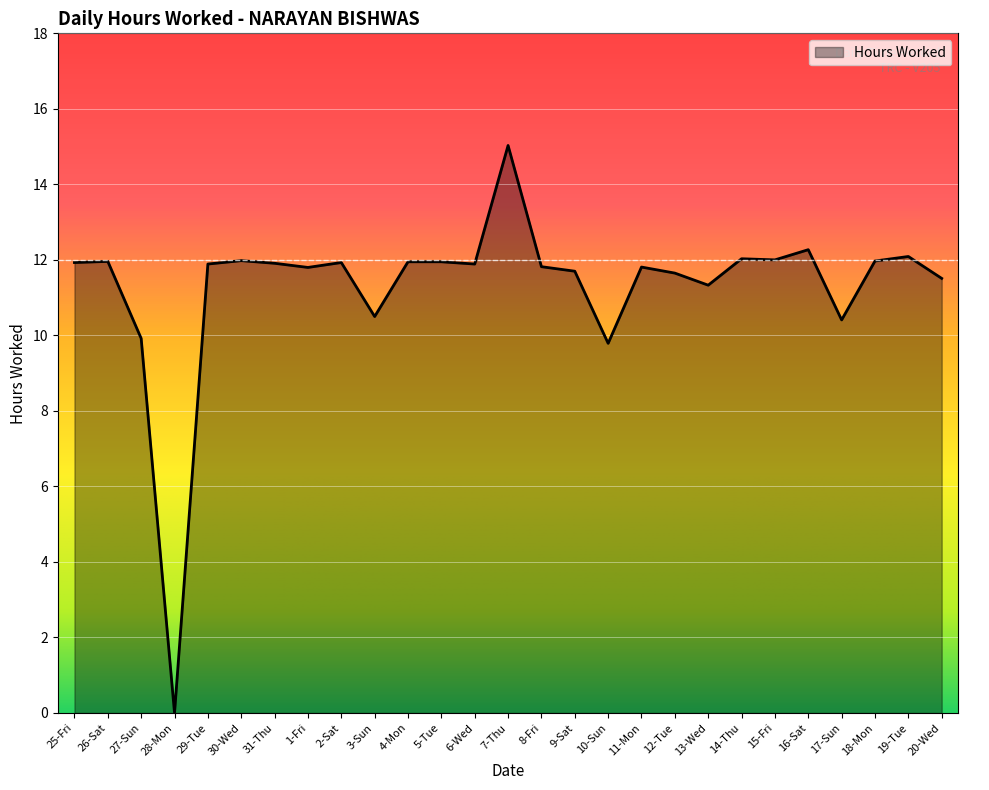

What is the maximum value shown in the chart?

15.0